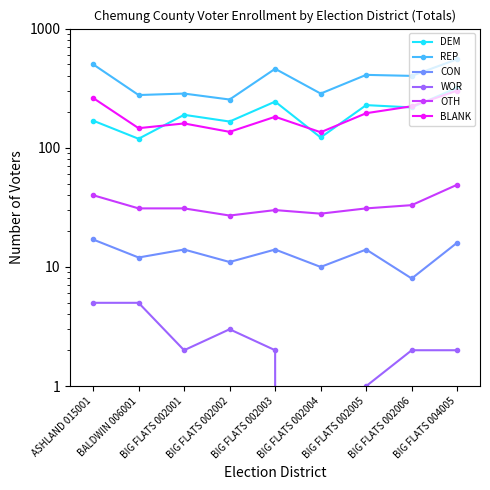

True or false: WOR and CON cross at least once.

False